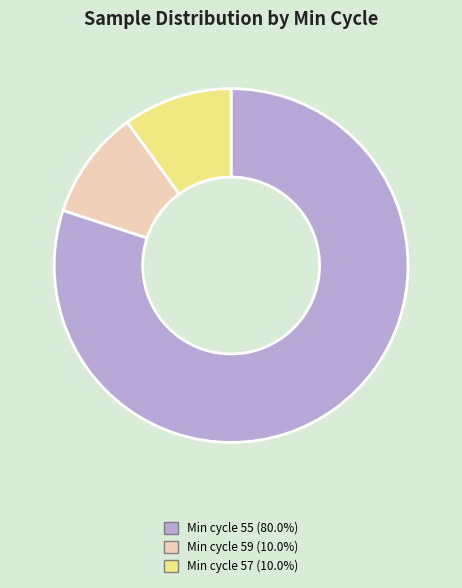

Does any single category account for the majority?

Yes